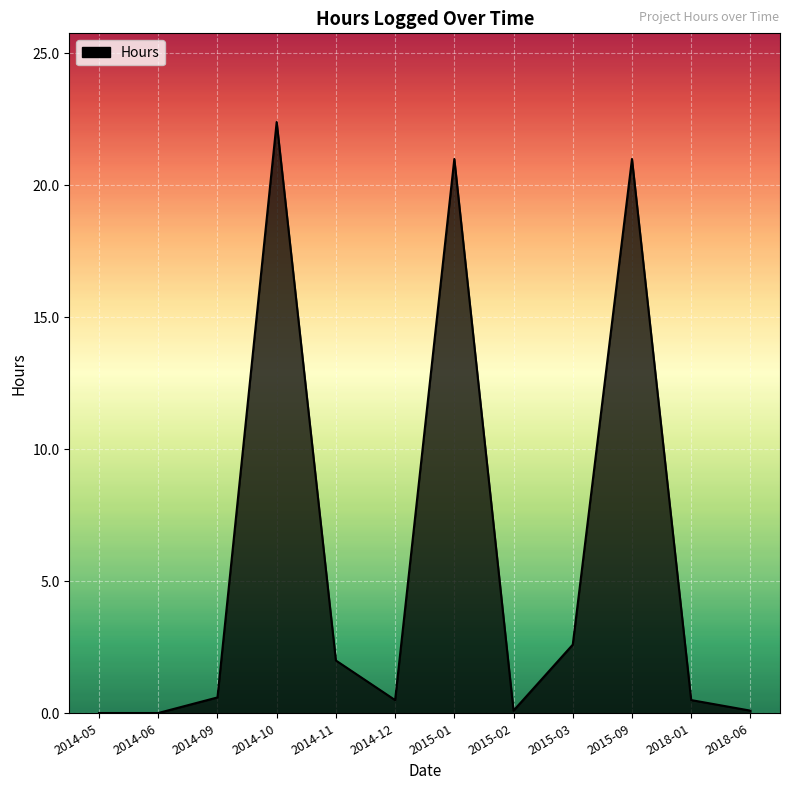

At which label is the value closest to 11?

2015-03